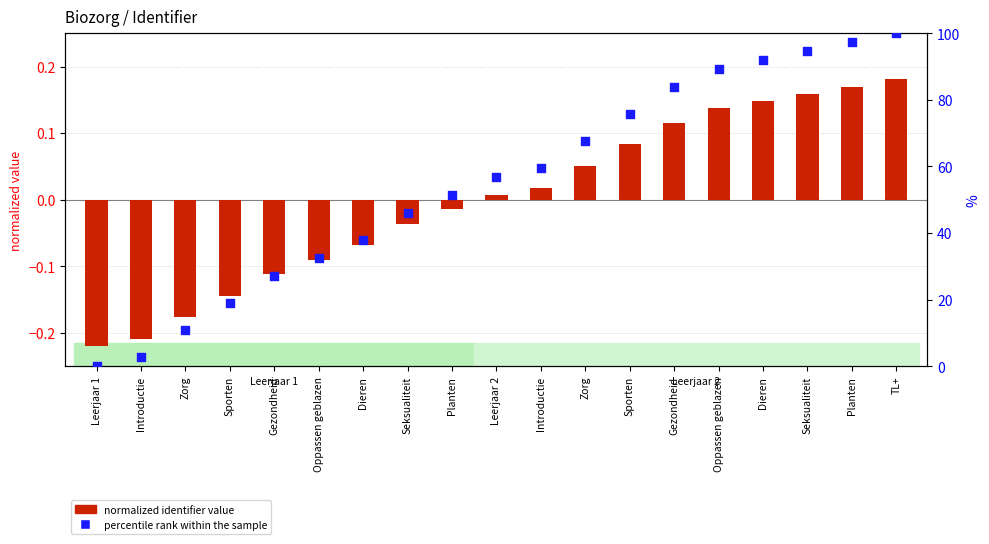

Which series reaches the maximum Y coordinate?

percentile rank within the sample